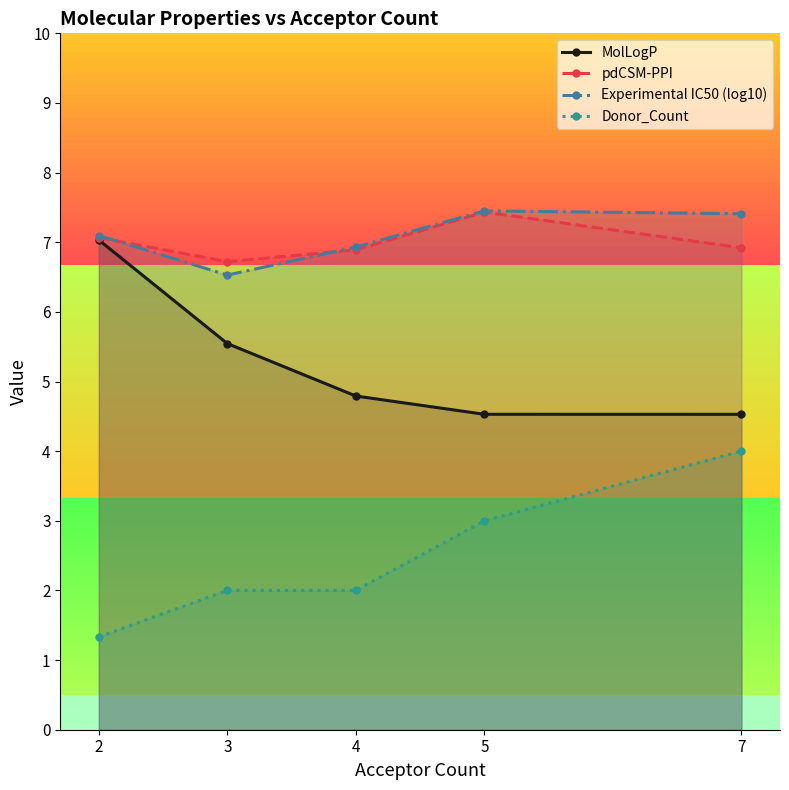

True or false: pdCSM-PPI and Donor_Count cross at least once.

False